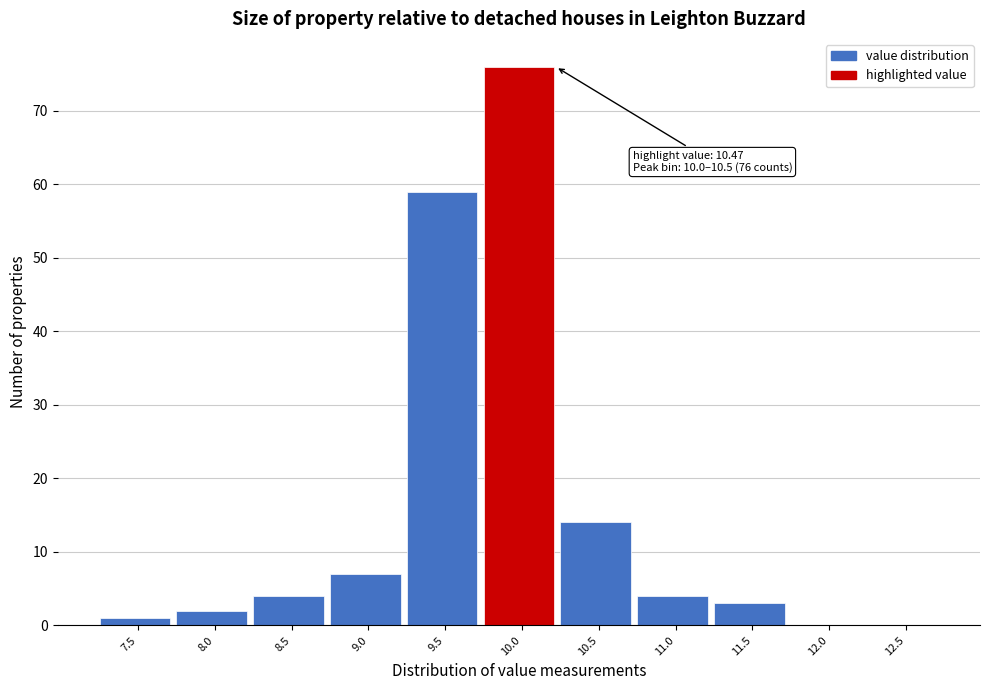

Reading left to right, list all the values displayed in this chart.

7.5=1	8.0=2	8.5=4	9.0=7	9.5=59	10.0=76	10.5=14	11.0=4	11.5=3	12.0=0	12.5=0